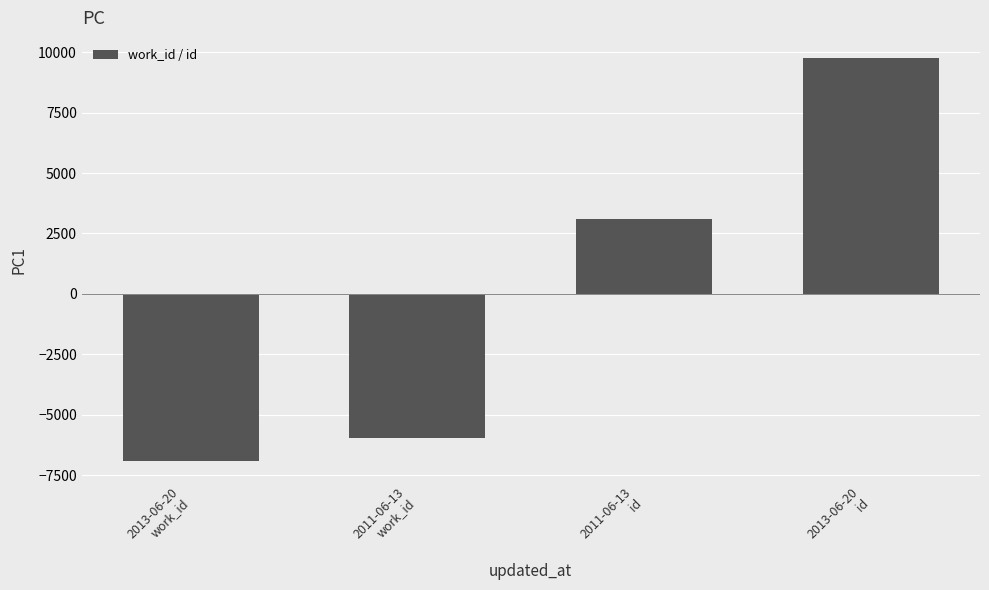

Count the number of categories in the chart.

4